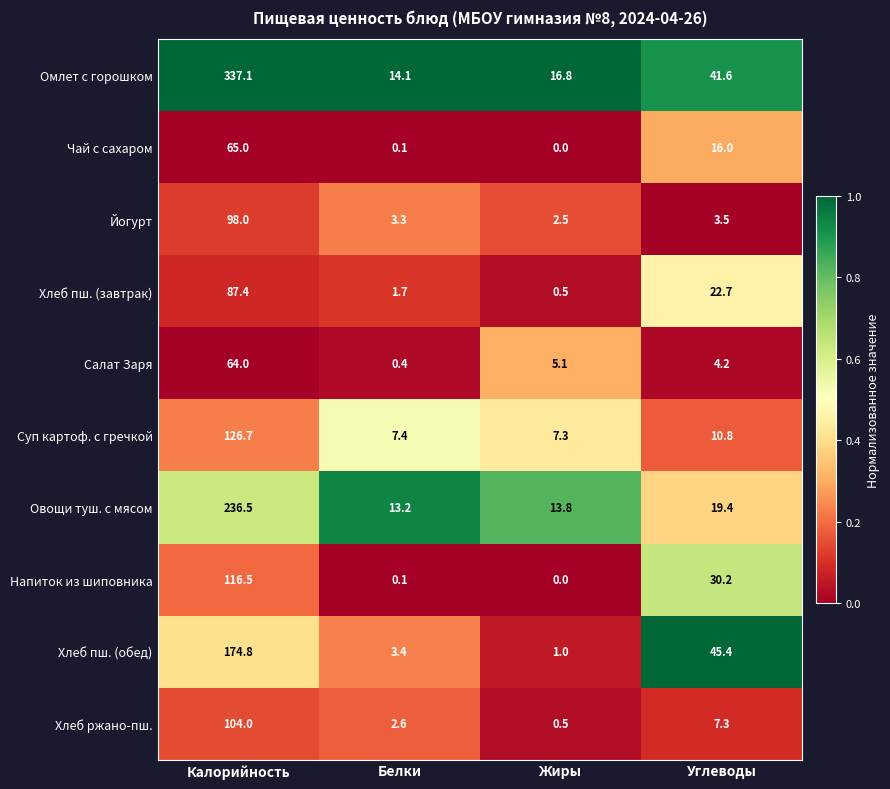

What is the total value across all series at Углеводы?

201.1